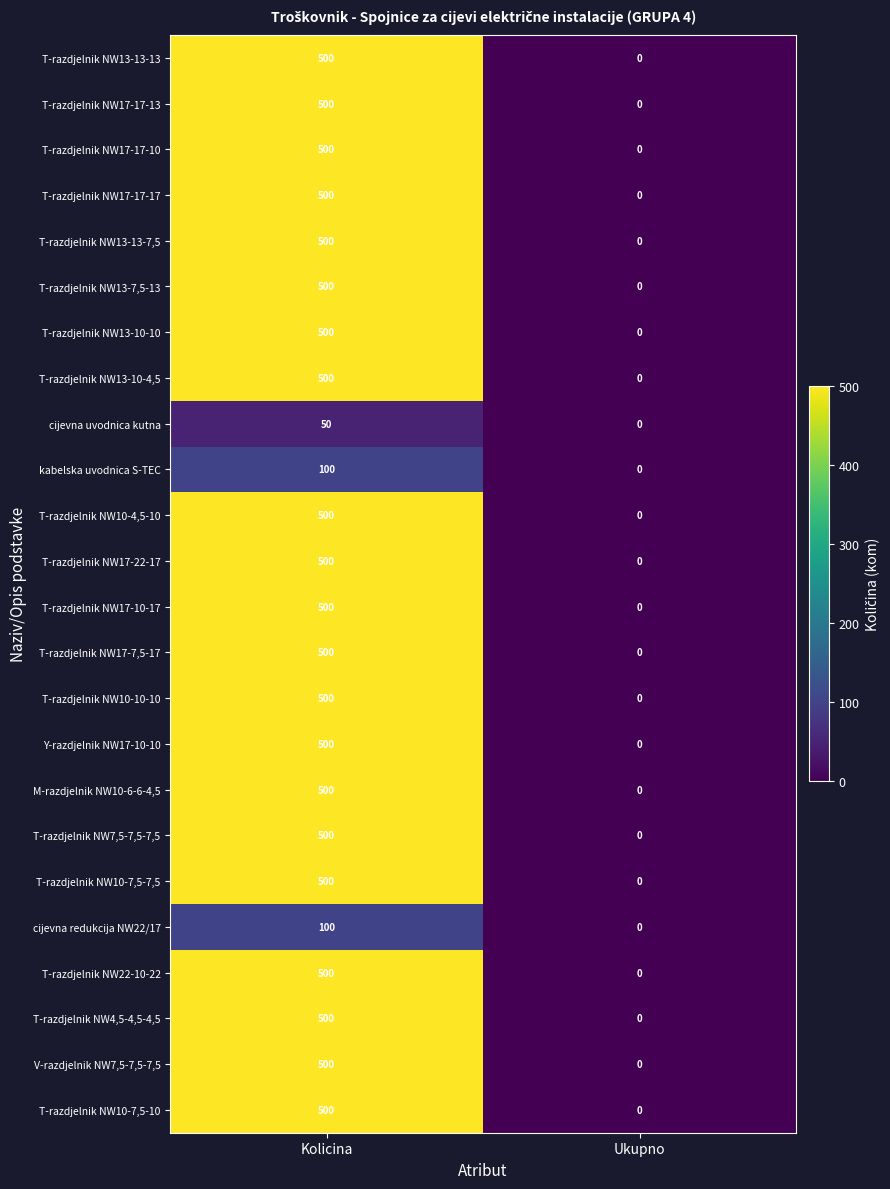

At which category is the sum across all series the highest?

Kolicina